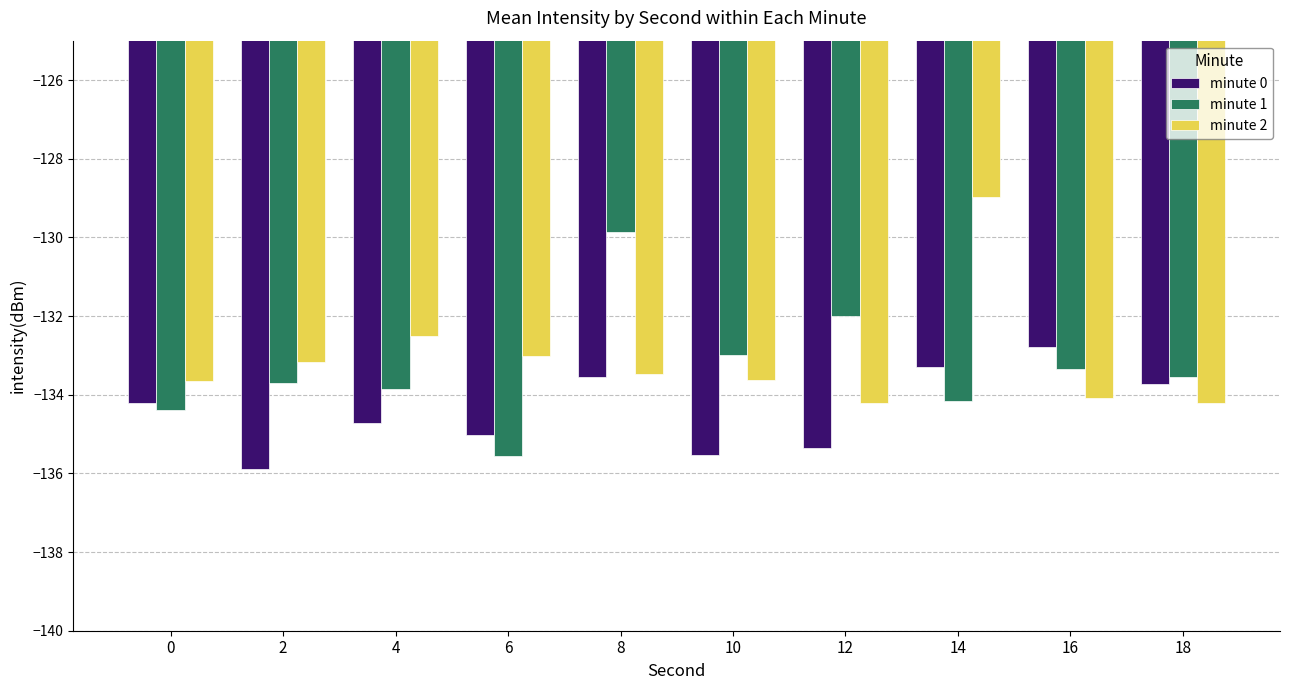

Where does the minute 2 series first go above -133?

4